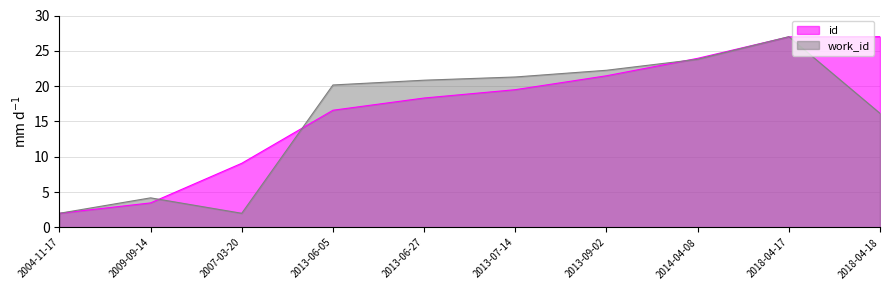

How many series are shown in this chart?

2